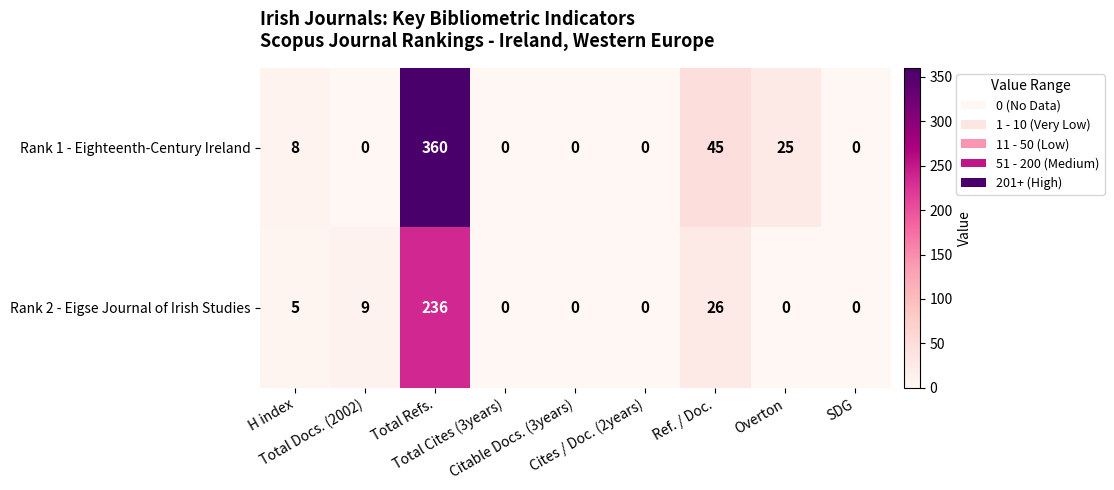

Which series has the widest spread of values?

Rank 1 - Eighteenth-Century Ireland